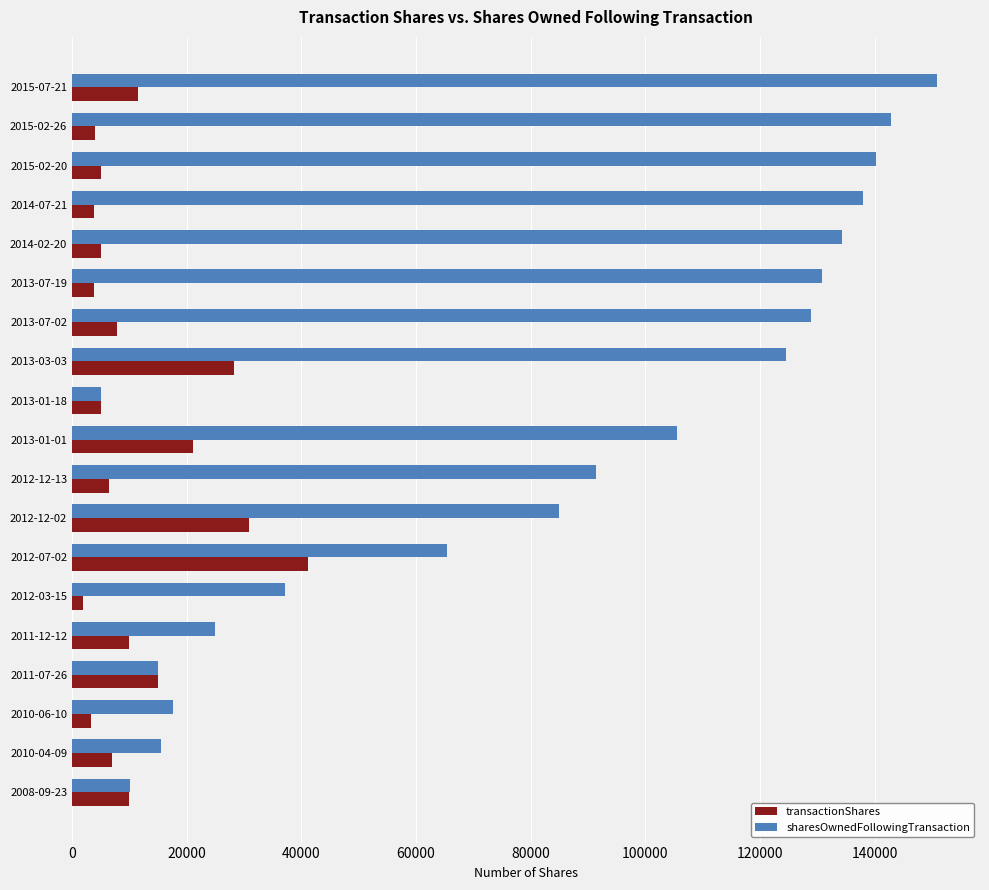

List the series in order of their overall mean, lowest first.

transactionShares, sharesOwnedFollowingTransaction